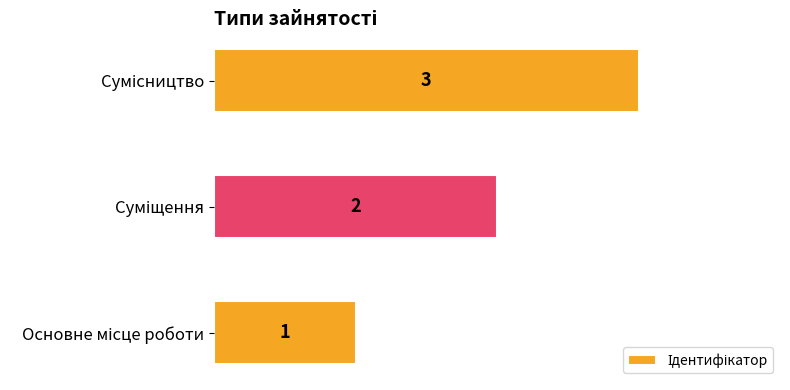

What is the maximum value shown in the chart?

3